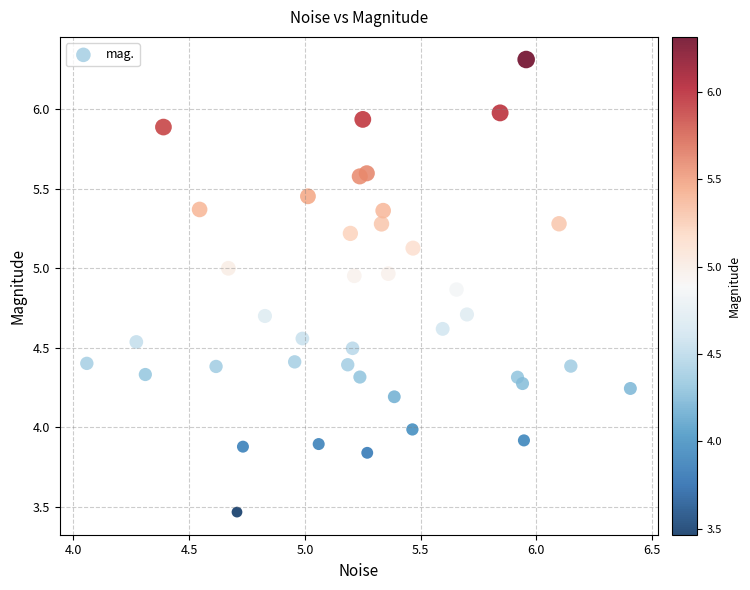

What is the range of X values (max minus min)?

2.3